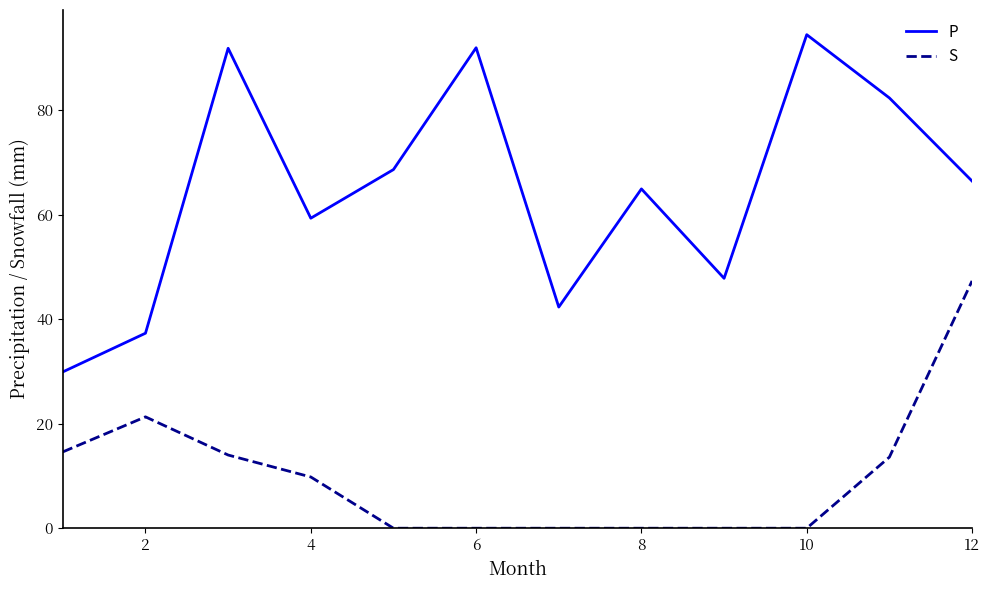

Which series has the largest total across all categories?

P